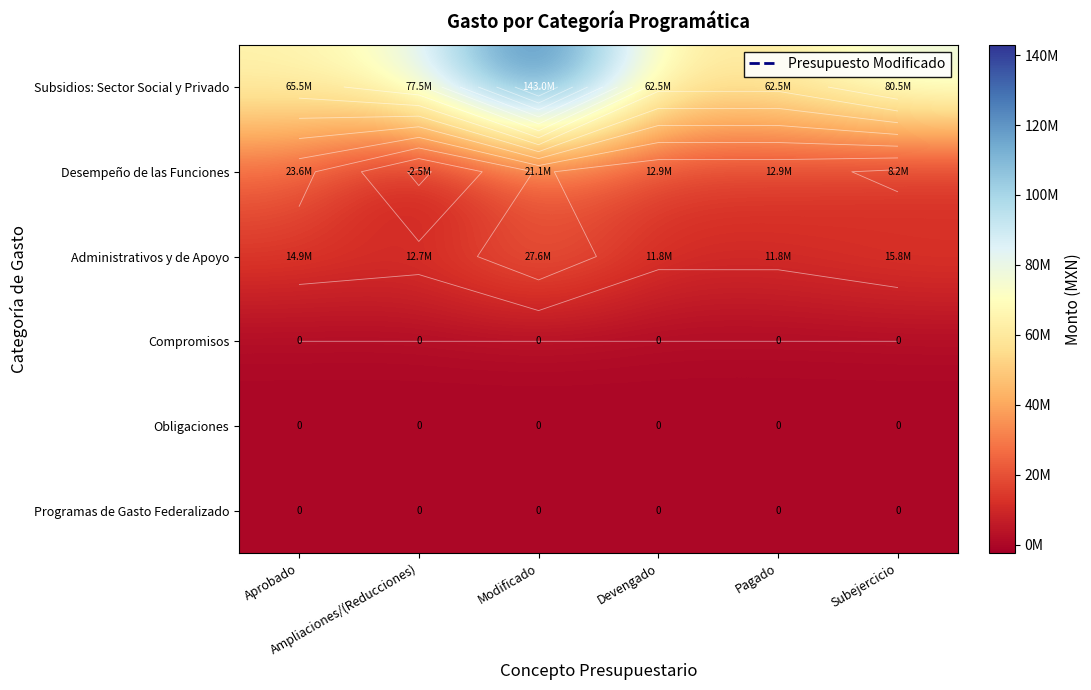

The value of Obligaciones at Devengado is 0.0. True or false?

True